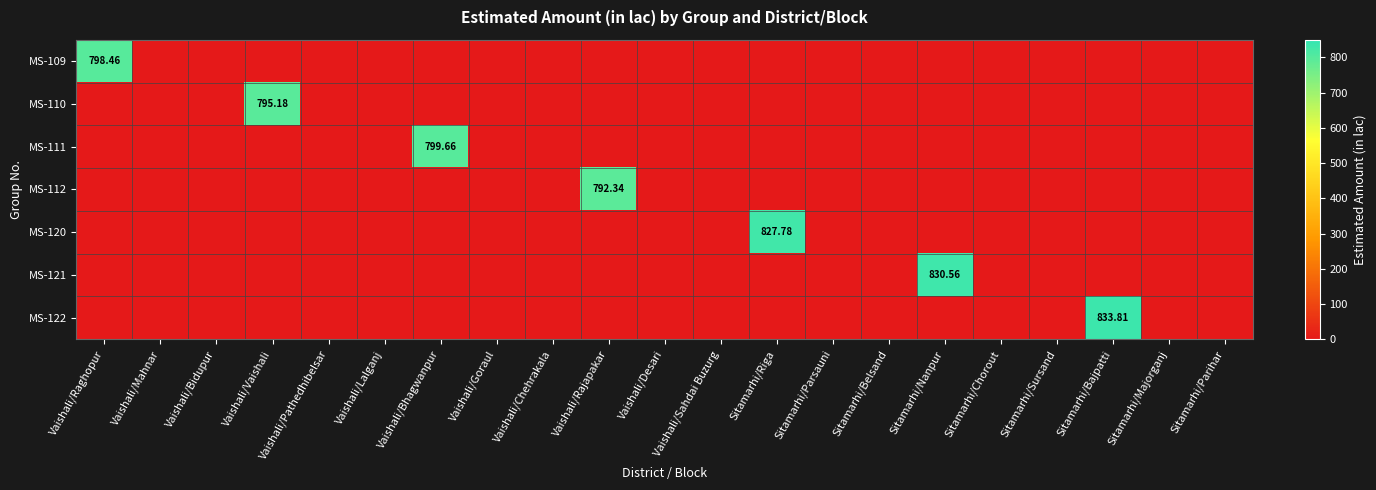

Which series has the widest spread of values?

MS-122